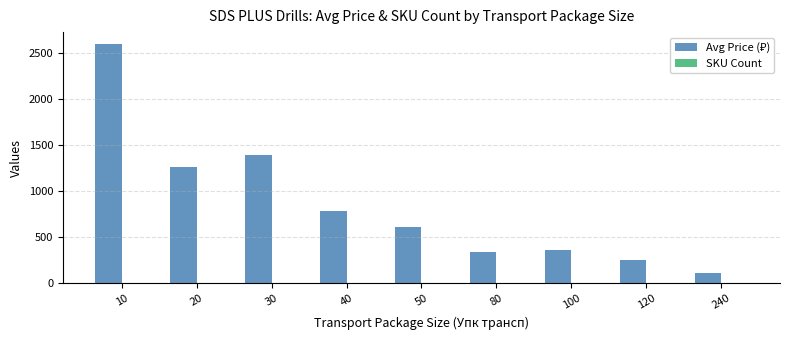

Reading left to right, list all the values displayed in this chart.

Avg Price (₽): 10=2600.8	20=1262.6	30=1393.4	40=784.2	50=611.0	80=346.1	100=359.0	120=256.7	240=108.8
SKU Count: 10=1.0	20=7.0	30=3.0	40=1.0	50=3.0	80=1.0	100=2.0	120=9.0	240=6.0